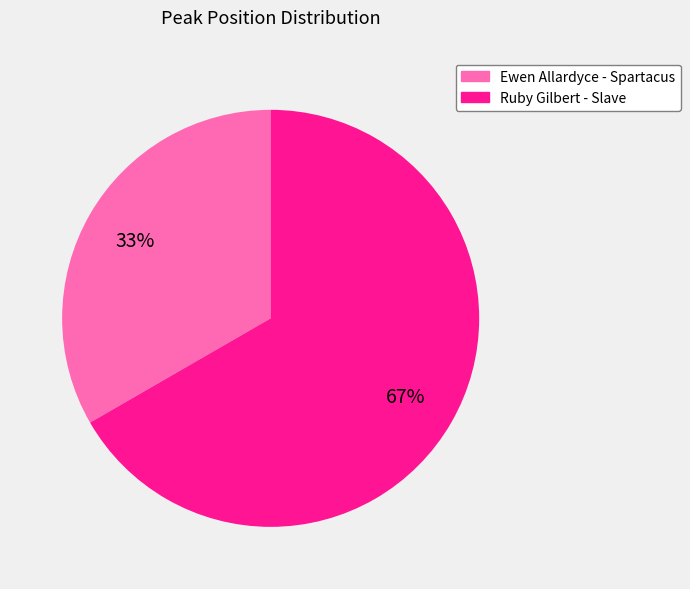

To the nearest percent, what is the combined percentage of Ewen Allardyce - Spartacus and Ruby Gilbert - Slave?

100%